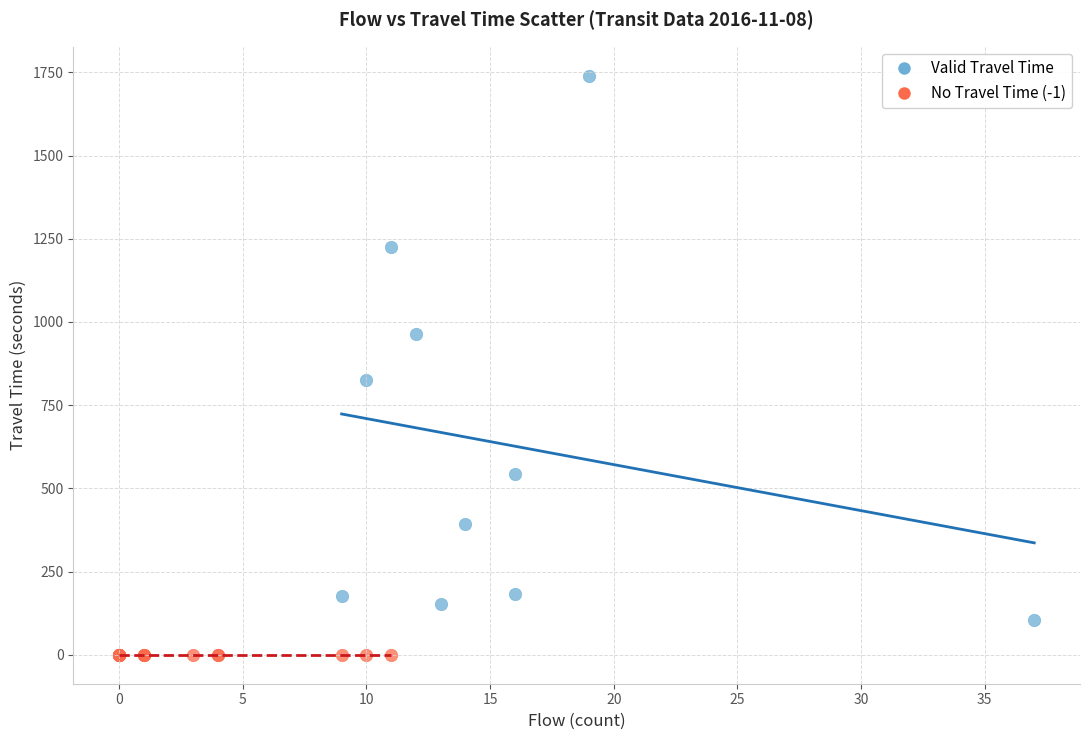

Which series contains the highest Y value?

Valid Travel Time